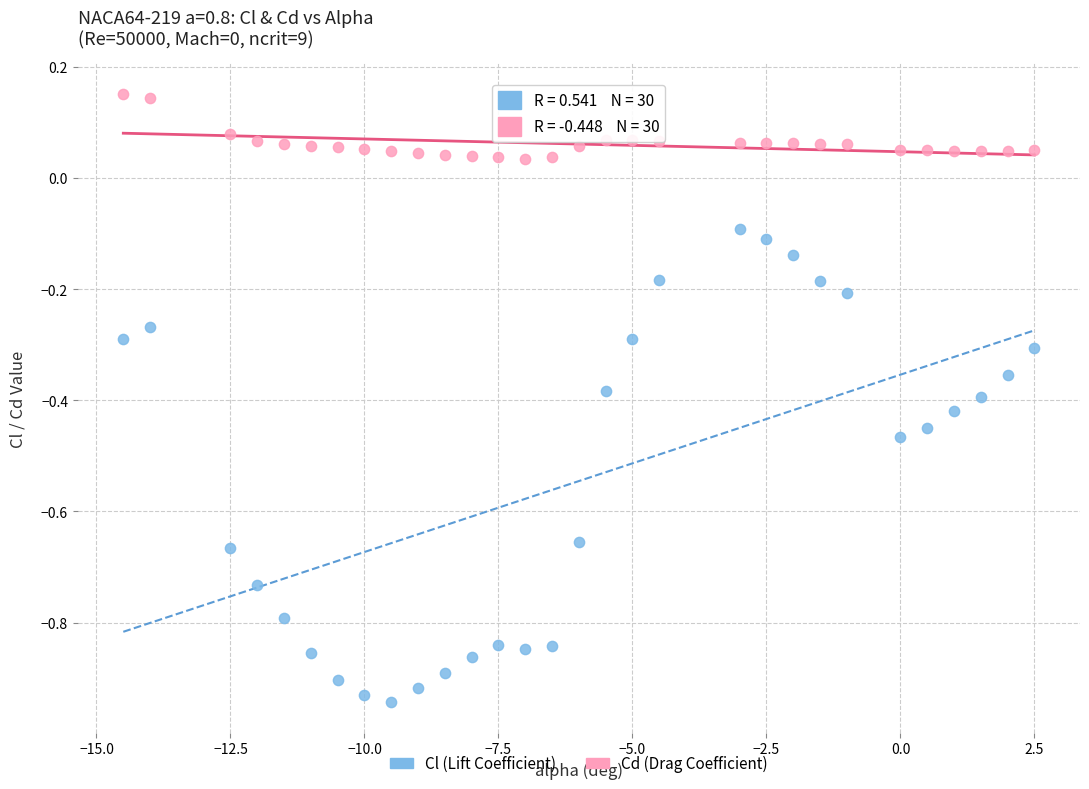

Across all data points, what is the range of Y values (max minus min)?

1.1